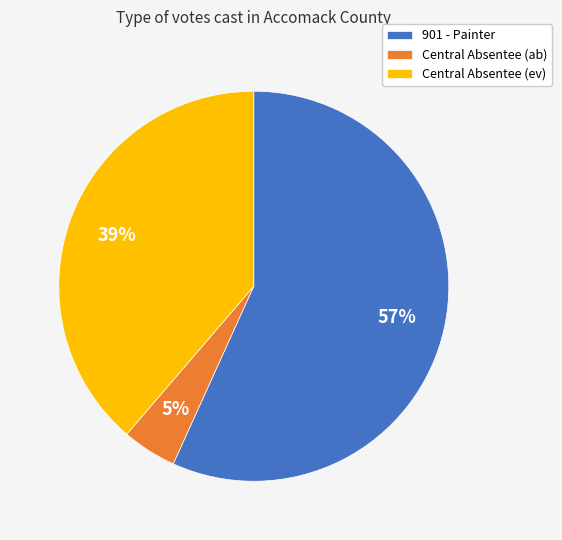

To the nearest percent, what portion does Central Absentee (ab) represent?

5%